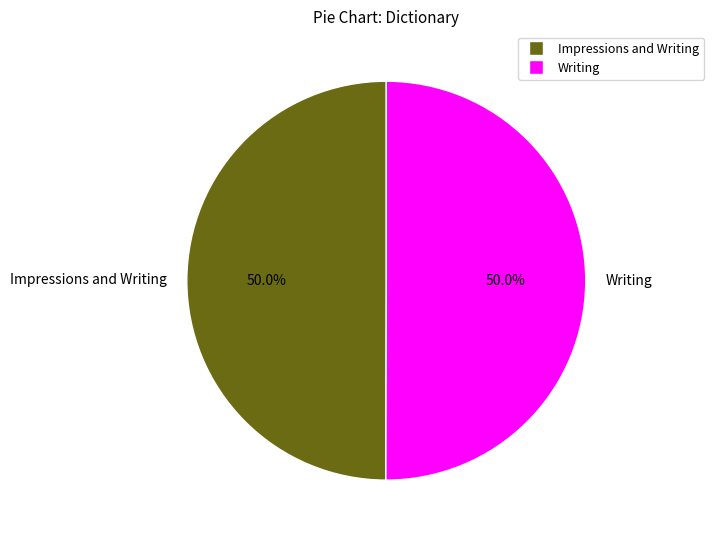

Approximately how many times larger is the value at Impressions and Writing compared to Writing?

1.0